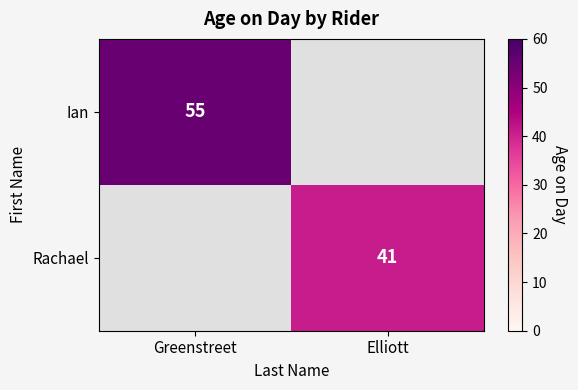

Which label corresponds to the smallest value in the chart?

Elliott